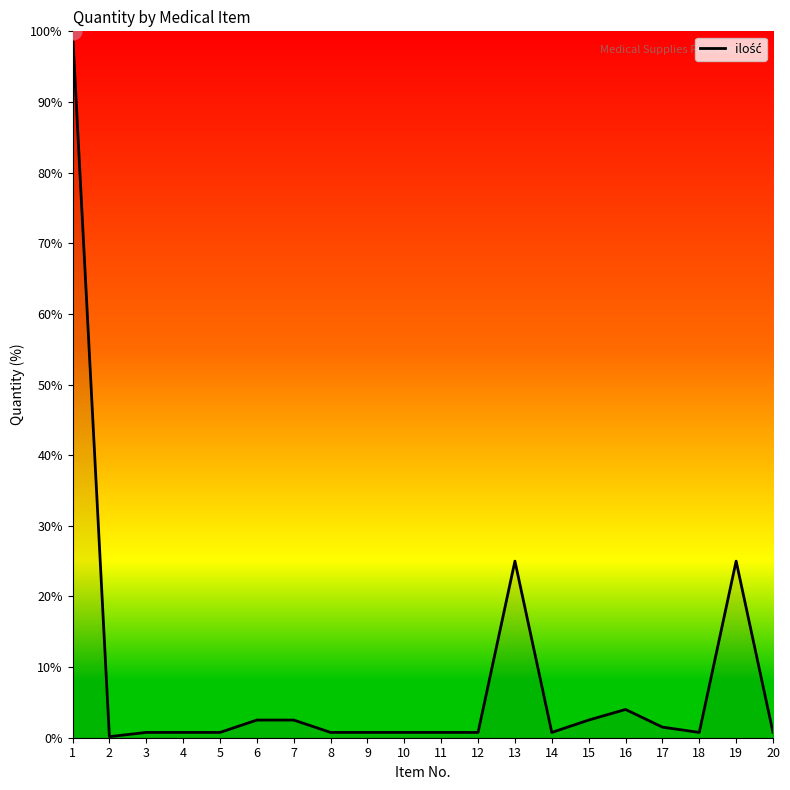

What is the maximum value shown in the chart?

100.0